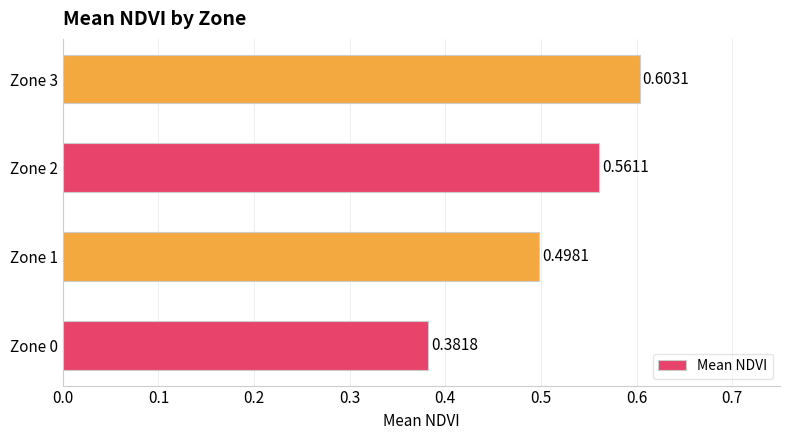

What is the change in value from Zone 1 to Zone 2?

+0.1